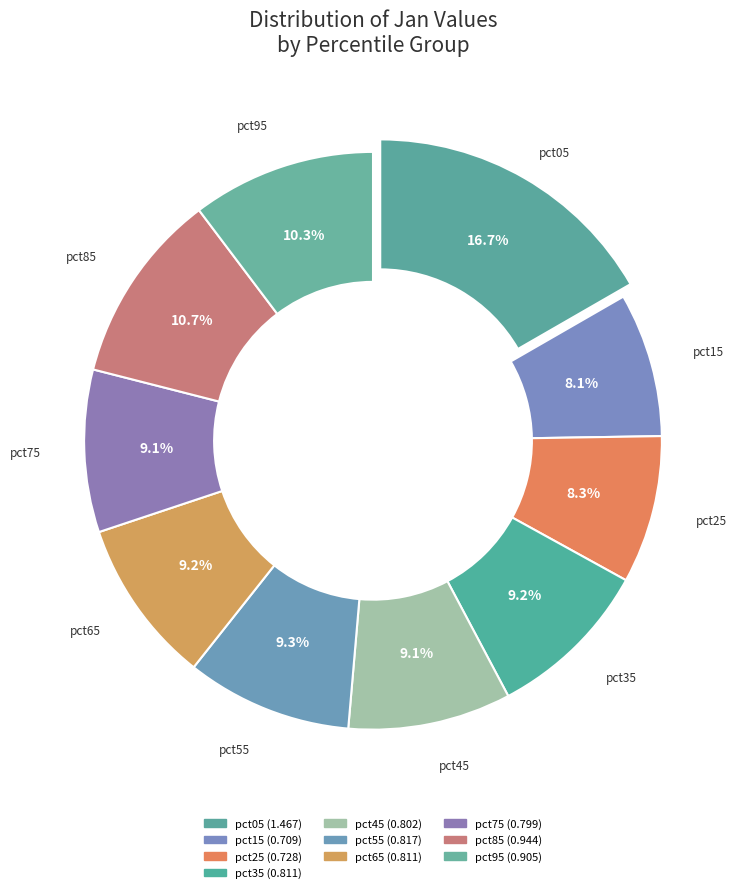

How many segments does this pie chart have?

10